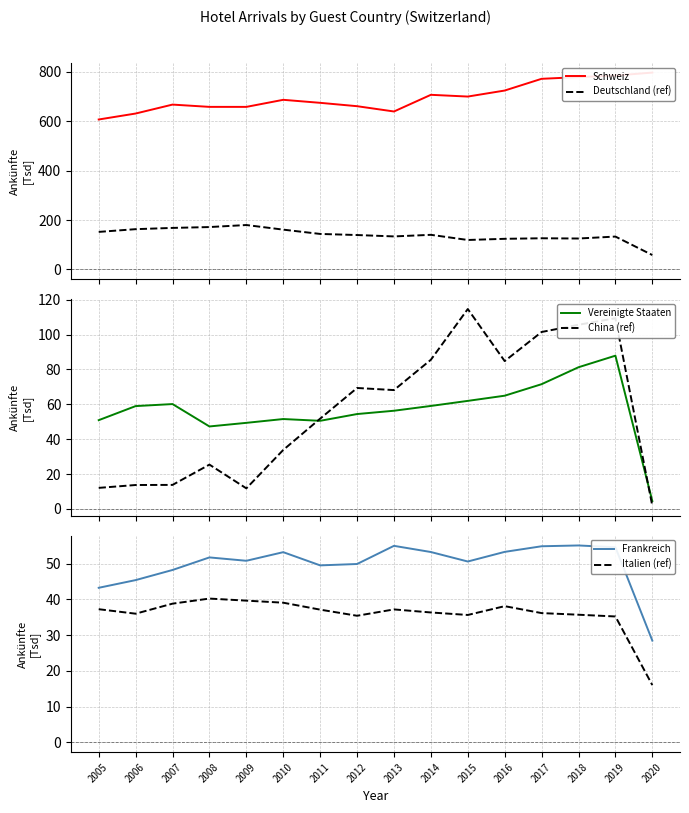

What is the approximate value of Italien (ref) at 2015?

35.7